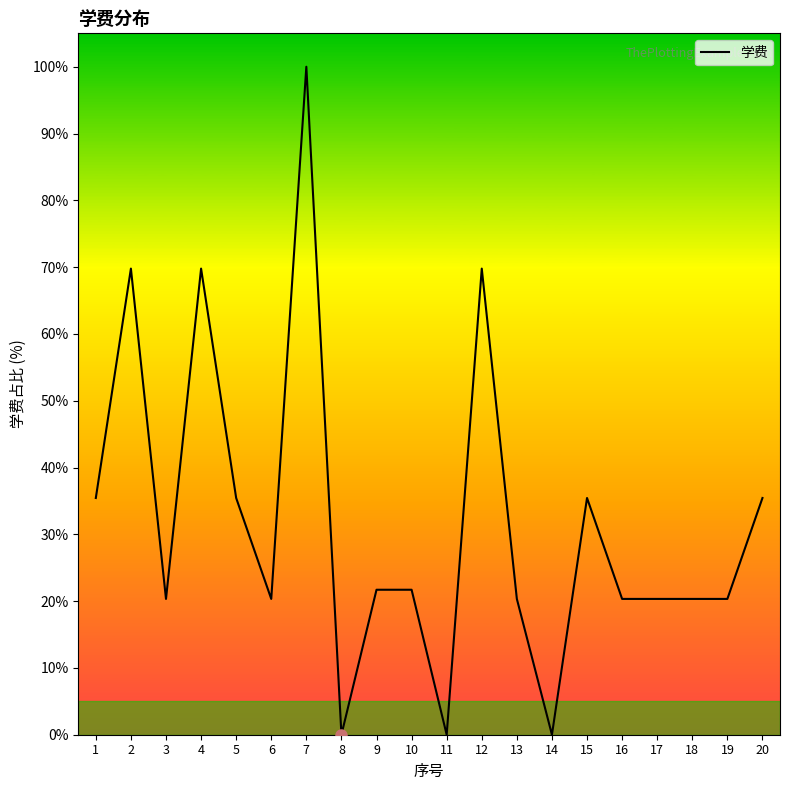

What is the value of the 17th point from the left?

20.3